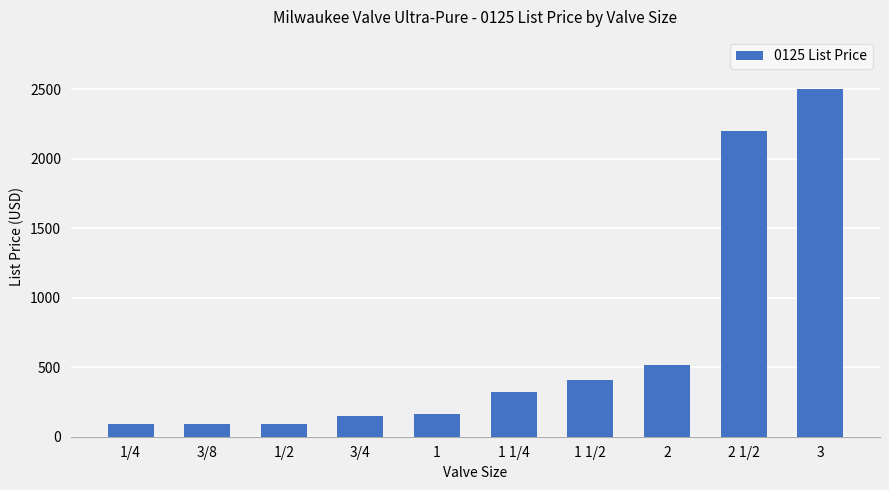

What is the change in value from 1/2 to 2?

+425.6